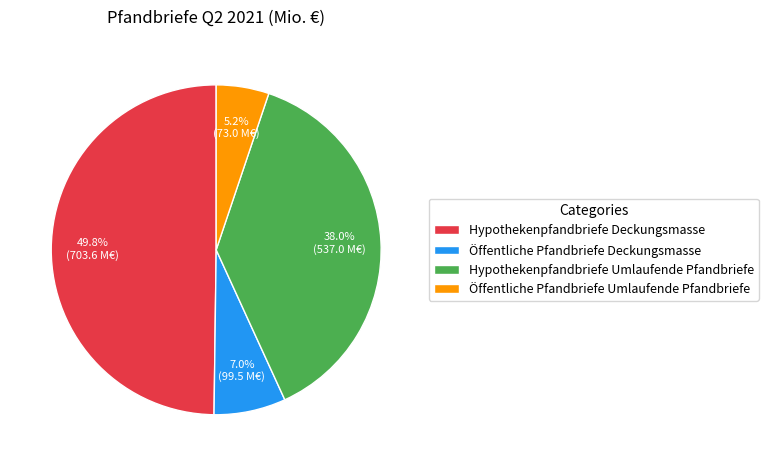

Do Hypothekenpfandbriefe Deckungsmasse and Öffentliche Pfandbriefe Umlaufende Pfandbriefe together represent more than half of the pie?

Yes